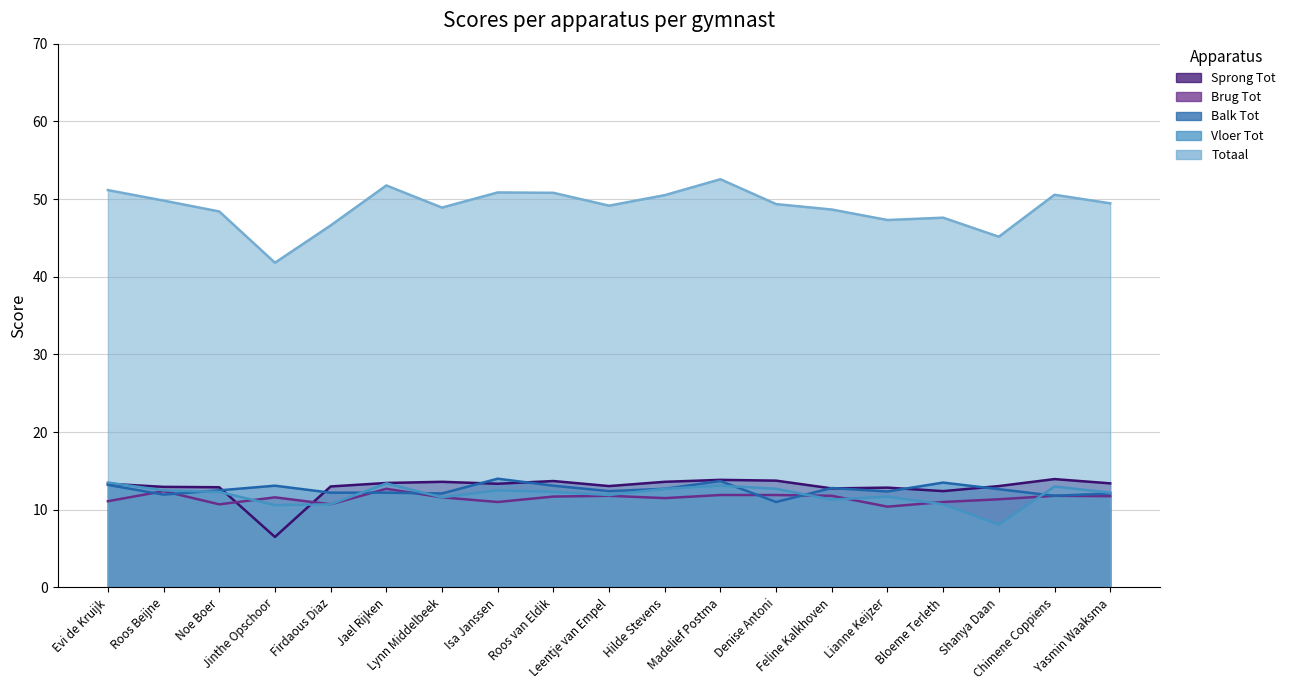

Reading right to left, list all the values displayed in this chart.

Sprong Tot: Yasmin Waaksma=13.4	Chimene Coppiens=13.9	Shanya Daan=13.1	Bloeme Terleth=12.4	Lianne Keijzer=12.8	Feline Kalkhoven=12.8	Denise Antoni=13.8	Madelief Postma=13.8	Hilde Stevens=13.6	Leentje van Empel=13.1	Roos van Eldik=13.7	Isa Janssen=13.3	Lynn Middelbeek=13.6	Jael Rijken=13.4	Firdaous Diaz=13.0	Jinthe Opschoor=6.5	Noe Boer=12.9	Roos Beijne=12.9	Evi de Kruijk=13.3
Brug Tot: Yasmin Waaksma=11.8	Chimene Coppiens=11.8	Shanya Daan=11.3	Bloeme Terleth=11.0	Lianne Keijzer=10.4	Feline Kalkhoven=11.8	Denise Antoni=11.9	Madelief Postma=11.9	Hilde Stevens=11.5	Leentje van Empel=11.8	Roos van Eldik=11.7	Isa Janssen=11.0	Lynn Middelbeek=11.6	Jael Rijken=12.7	Firdaous Diaz=10.7	Jinthe Opschoor=11.6	Noe Boer=10.7	Roos Beijne=12.4	Evi de Kruijk=11.1
Balk Tot: Yasmin Waaksma=12.1	Chimene Coppiens=11.8	Shanya Daan=12.7	Bloeme Terleth=13.5	Lianne Keijzer=12.3	Feline Kalkhoven=12.8	Denise Antoni=11.0	Madelief Postma=13.7	Hilde Stevens=12.7	Leentje van Empel=12.4	Roos van Eldik=13.1	Isa Janssen=14.0	Lynn Middelbeek=12.1	Jael Rijken=12.2	Firdaous Diaz=12.2	Jinthe Opschoor=13.1	Noe Boer=12.5	Roos Beijne=11.9	Evi de Kruijk=13.2
Vloer Tot: Yasmin Waaksma=12.2	Chimene Coppiens=13.0	Shanya Daan=8.1	Bloeme Terleth=10.7	Lianne Keijzer=11.7	Feline Kalkhoven=11.3	Denise Antoni=12.7	Madelief Postma=13.1	Hilde Stevens=12.7	Leentje van Empel=11.9	Roos van Eldik=12.3	Isa Janssen=12.5	Lynn Middelbeek=11.6	Jael Rijken=13.4	Firdaous Diaz=10.7	Jinthe Opschoor=10.6	Noe Boer=12.3	Roos Beijne=12.5	Evi de Kruijk=13.5
Totaal: Yasmin Waaksma=49.5	Chimene Coppiens=50.5	Shanya Daan=45.1	Bloeme Terleth=47.6	Lianne Keijzer=47.3	Feline Kalkhoven=48.6	Denise Antoni=49.4	Madelief Postma=52.5	Hilde Stevens=50.5	Leentje van Empel=49.1	Roos van Eldik=50.8	Isa Janssen=50.9	Lynn Middelbeek=48.9	Jael Rijken=51.8	Firdaous Diaz=46.6	Jinthe Opschoor=41.8	Noe Boer=48.4	Roos Beijne=49.8	Evi de Kruijk=51.1